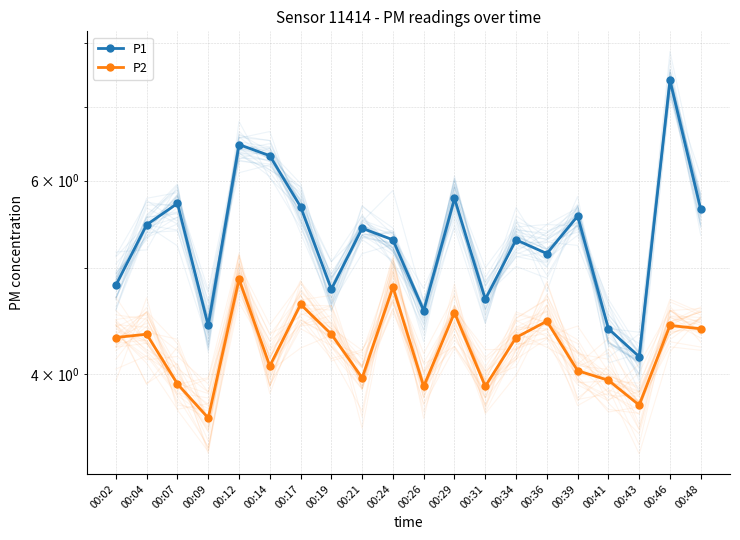

In P1, how many points are higher than both neighbors (excluding endpoints)?

7